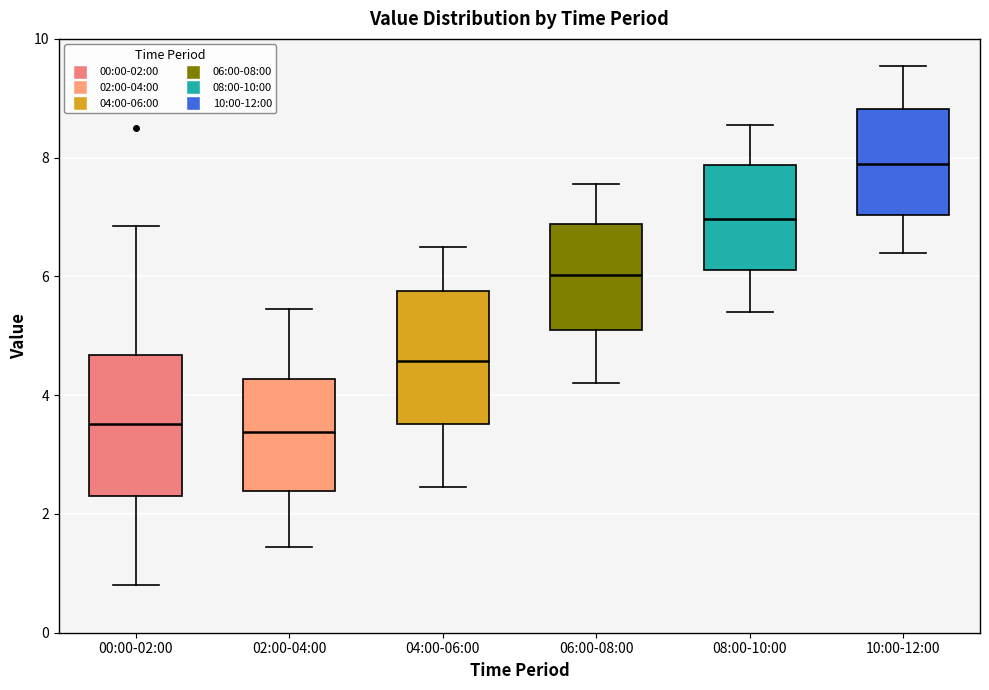

Where does the median line of the box for 00:00-02:00 sit on the y-axis? The values are not printed on the chart, so give them approximately, as read against the axis.

3.6